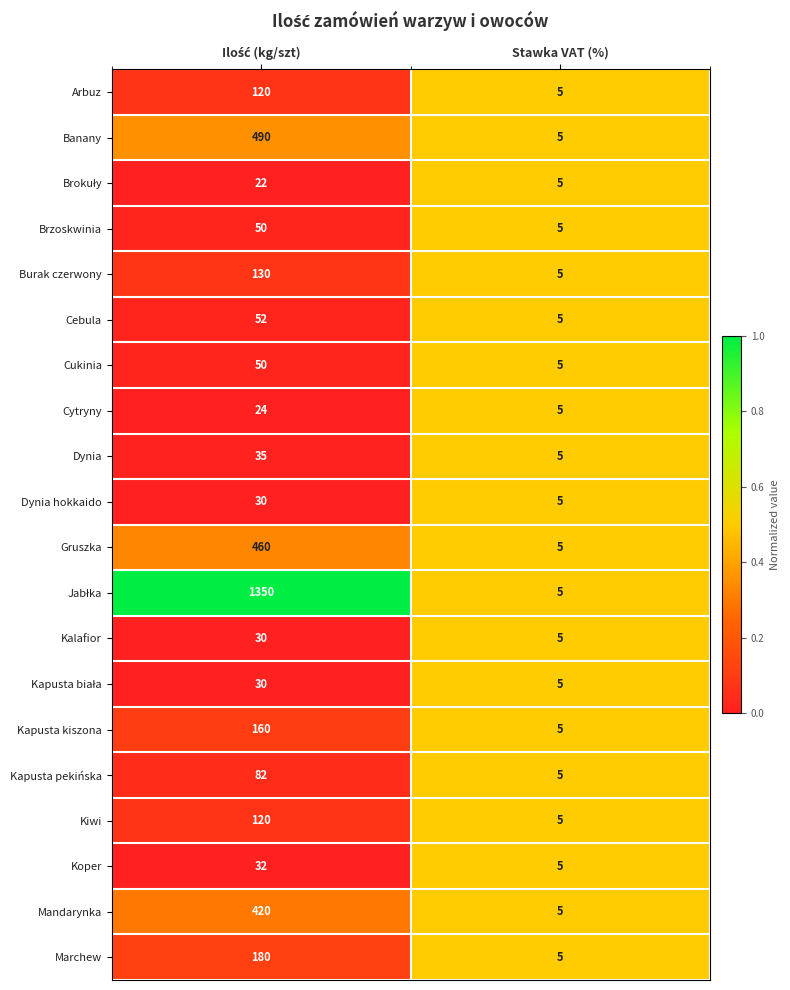

Which label corresponds to the smallest value in the chart?

Stawka VAT (%)